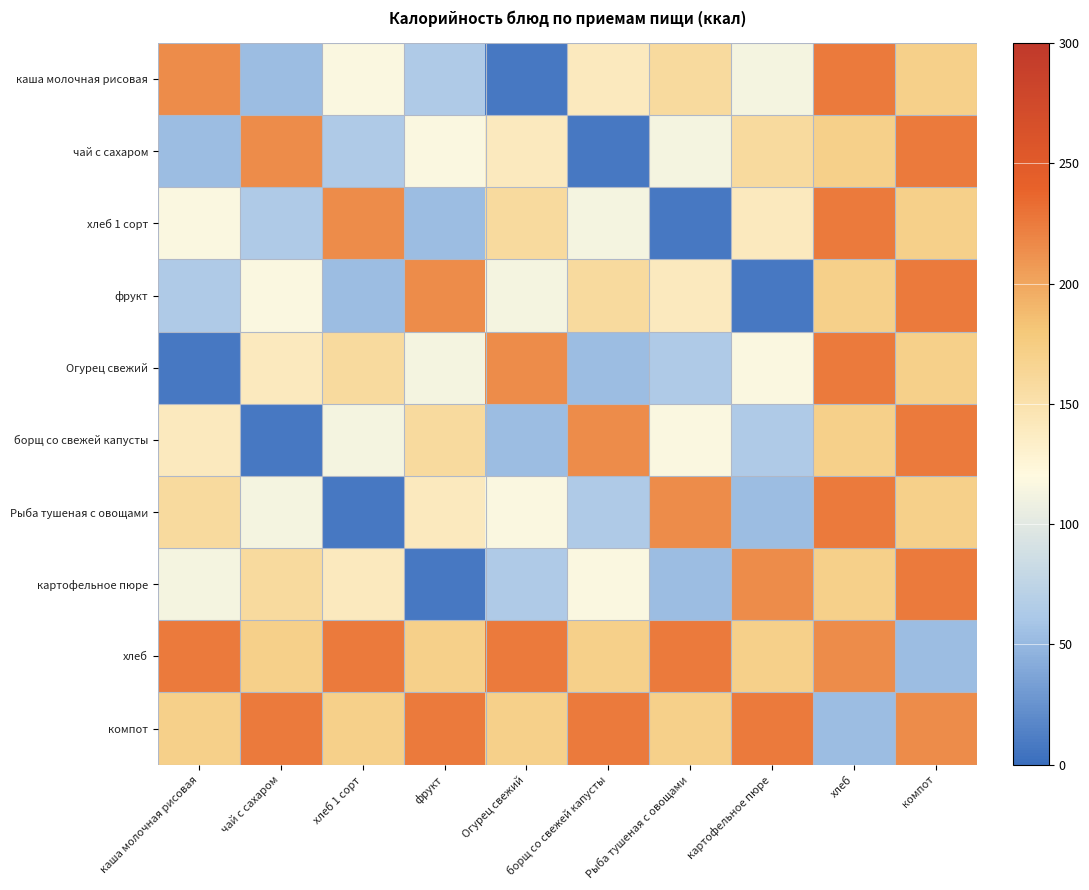

Reading left to right, transcribe all the data shown in this chart.

каша молочная рисовая: каша молочная рисовая=215	чай с сахаром=53	хлеб 1 сорт=117	фрукт=64	Огурец свежий=8	борщ со свежей капусты=140	Рыба тушеная с овощами=159	картофельное пюре=113	хлеб=226	компот=171
чай с сахаром: каша молочная рисовая=53	чай с сахаром=215	хлеб 1 сорт=64	фрукт=117	Огурец свежий=140	борщ со свежей капусты=8	Рыба тушеная с овощами=113	картофельное пюре=159	хлеб=171	компот=226
хлеб 1 сорт: каша молочная рисовая=117	чай с сахаром=64	хлеб 1 сорт=215	фрукт=53	Огурец свежий=159	борщ со свежей капусты=113	Рыба тушеная с овощами=8	картофельное пюре=140	хлеб=226	компот=171
фрукт: каша молочная рисовая=64	чай с сахаром=117	хлеб 1 сорт=53	фрукт=215	Огурец свежий=113	борщ со свежей капусты=159	Рыба тушеная с овощами=140	картофельное пюре=8	хлеб=171	компот=226
Огурец свежий: каша молочная рисовая=8	чай с сахаром=140	хлеб 1 сорт=159	фрукт=113	Огурец свежий=215	борщ со свежей капусты=53	Рыба тушеная с овощами=64	картофельное пюре=117	хлеб=226	компот=171
борщ со свежей капусты: каша молочная рисовая=140	чай с сахаром=8	хлеб 1 сорт=113	фрукт=159	Огурец свежий=53	борщ со свежей капусты=215	Рыба тушеная с овощами=117	картофельное пюре=64	хлеб=171	компот=226
Рыба тушеная с овощами: каша молочная рисовая=159	чай с сахаром=113	хлеб 1 сорт=8	фрукт=140	Огурец свежий=117	борщ со свежей капусты=64	Рыба тушеная с овощами=215	картофельное пюре=53	хлеб=226	компот=171
картофельное пюре: каша молочная рисовая=113	чай с сахаром=159	хлеб 1 сорт=140	фрукт=8	Огурец свежий=64	борщ со свежей капусты=117	Рыба тушеная с овощами=53	картофельное пюре=215	хлеб=171	компот=226
хлеб: каша молочная рисовая=226	чай с сахаром=171	хлеб 1 сорт=226	фрукт=171	Огурец свежий=226	борщ со свежей капусты=171	Рыба тушеная с овощами=226	картофельное пюре=171	хлеб=215	компот=53
компот: каша молочная рисовая=171	чай с сахаром=226	хлеб 1 сорт=171	фрукт=226	Огурец свежий=171	борщ со свежей капусты=226	Рыба тушеная с овощами=171	картофельное пюре=226	хлеб=53	компот=215